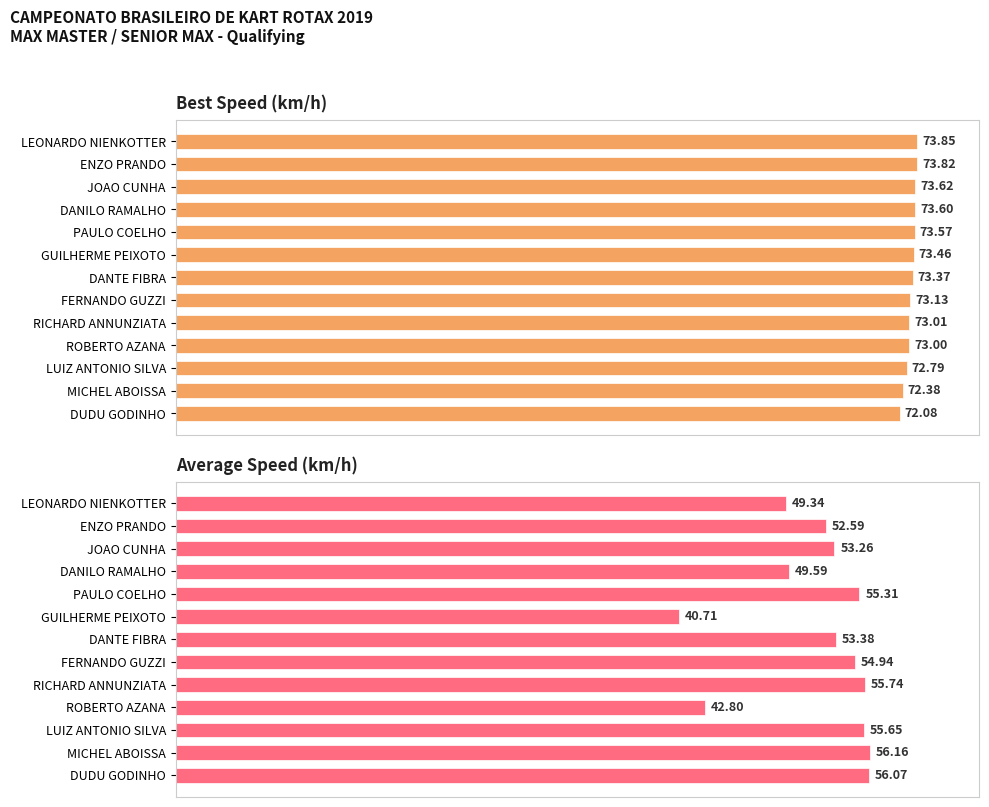

How many data points does each series have?

13